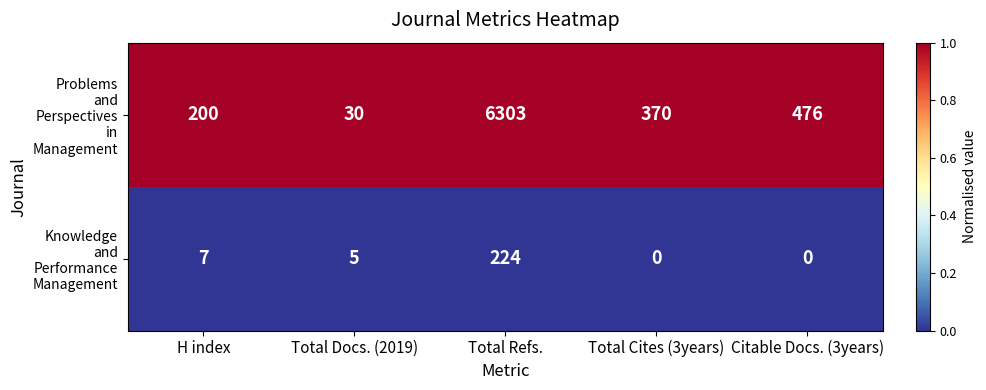

At which category is the sum across all series the highest?

Total Refs.